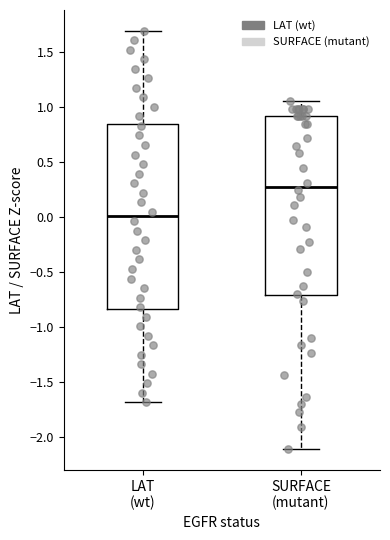

Reading left to right, read every box against the y-axis: the position of its median line, the range the box covers, and the ends of its whiskers. The values are not printed on the chart, so give them approximately, as read against the axis.

LAT (wt): median 0.00, box -0.85 to 0.85, whiskers -1.70 to 1.70
SURFACE (mutant): median 0.25, box -0.70 to 0.90, whiskers -2.10 to 1.05